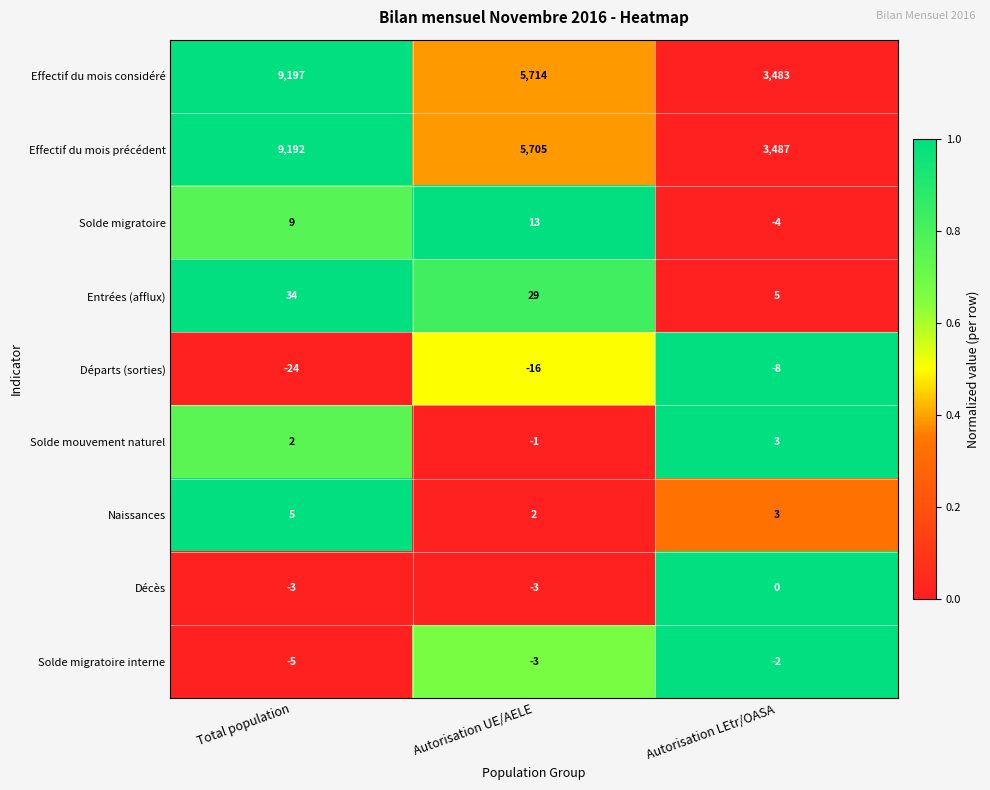

Rank the series at Total population from highest to lowest value.

Effectif du mois considéré, Effectif du mois précédent, Entrées (afflux), Solde migratoire, Naissances, Solde mouvement naturel, Décès, Solde migratoire interne, Départs (sorties)